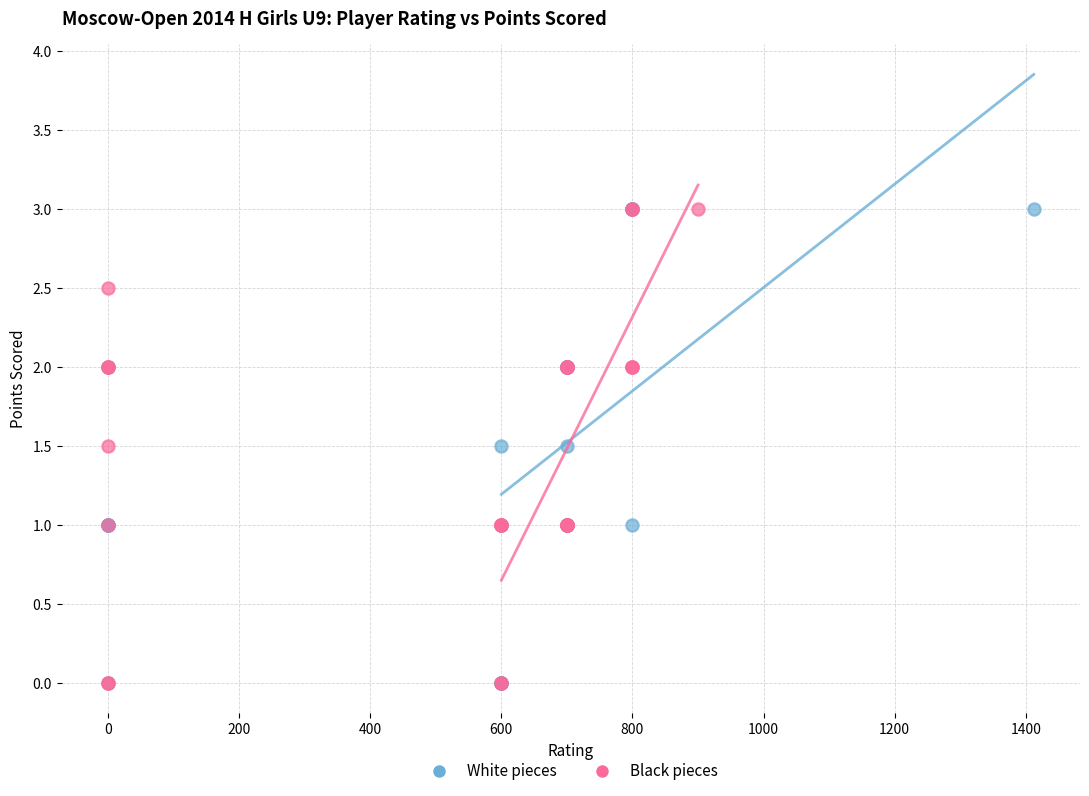

What are all the series names shown in the legend?

White pieces, Black pieces